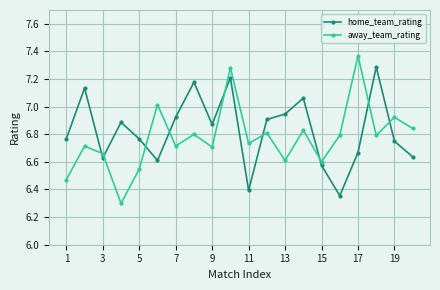

Rank the series by their maximum value, from lowest to highest.

home_team_rating, away_team_rating